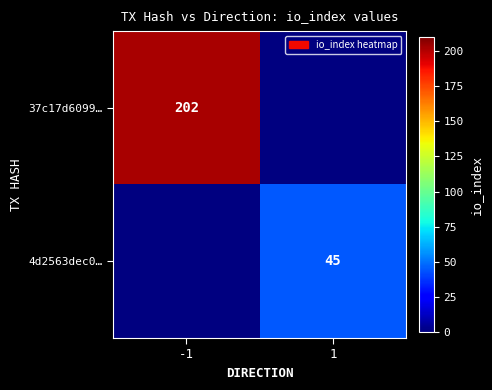

Is it true that 37c17d6099… equals 329 at -1?

False